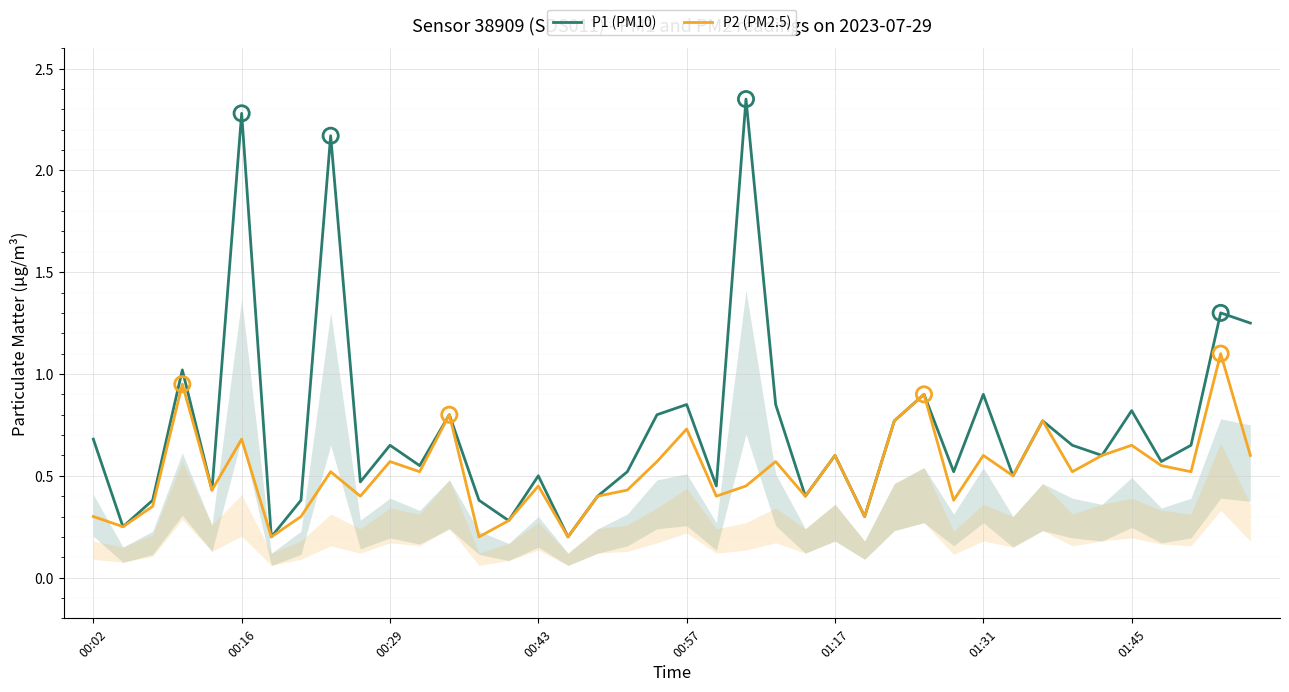

Which series has the largest Y range (max minus min)?

P1 (PM10)